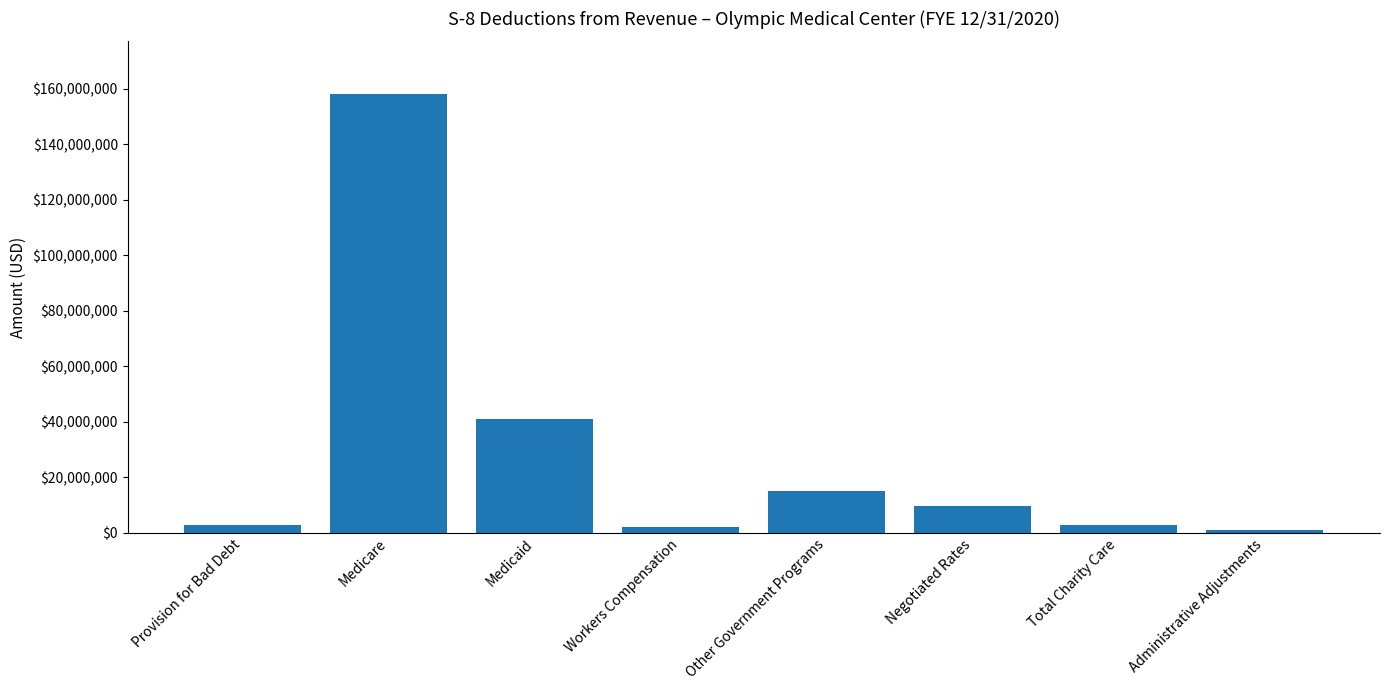

Approximately how many times larger is the value at Provision for Bad Debt compared to Total Charity Care?

1.0